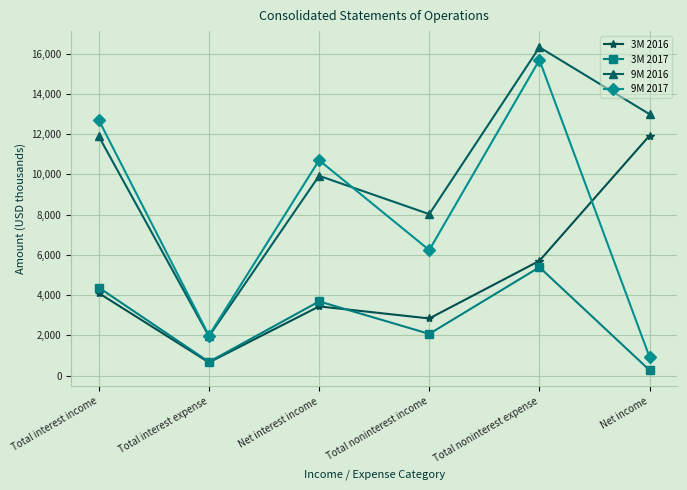

At how many categories does at least one series exceed 16119?

1